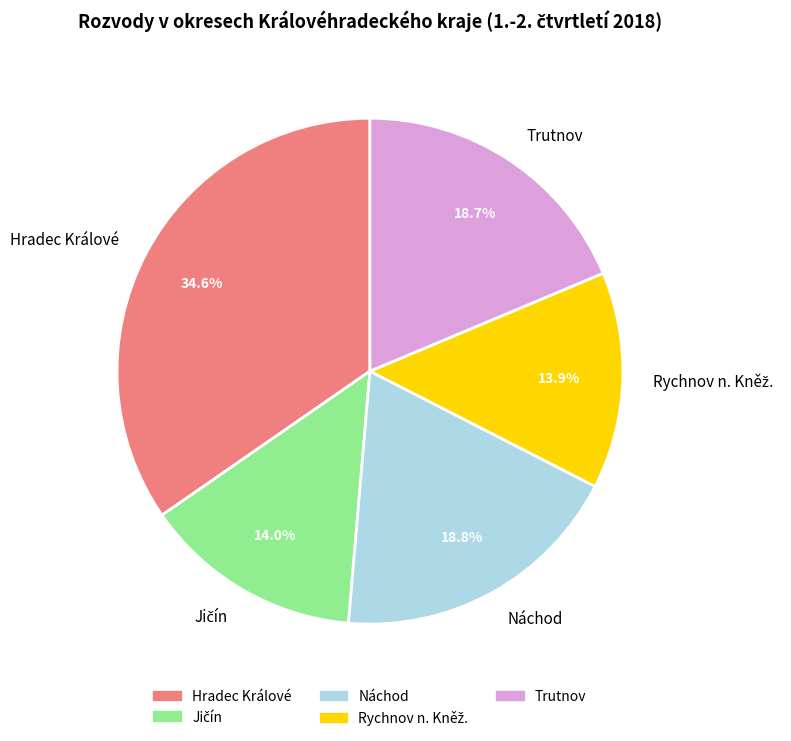

How much of the chart is everything except Hradec Králové?

65.4%